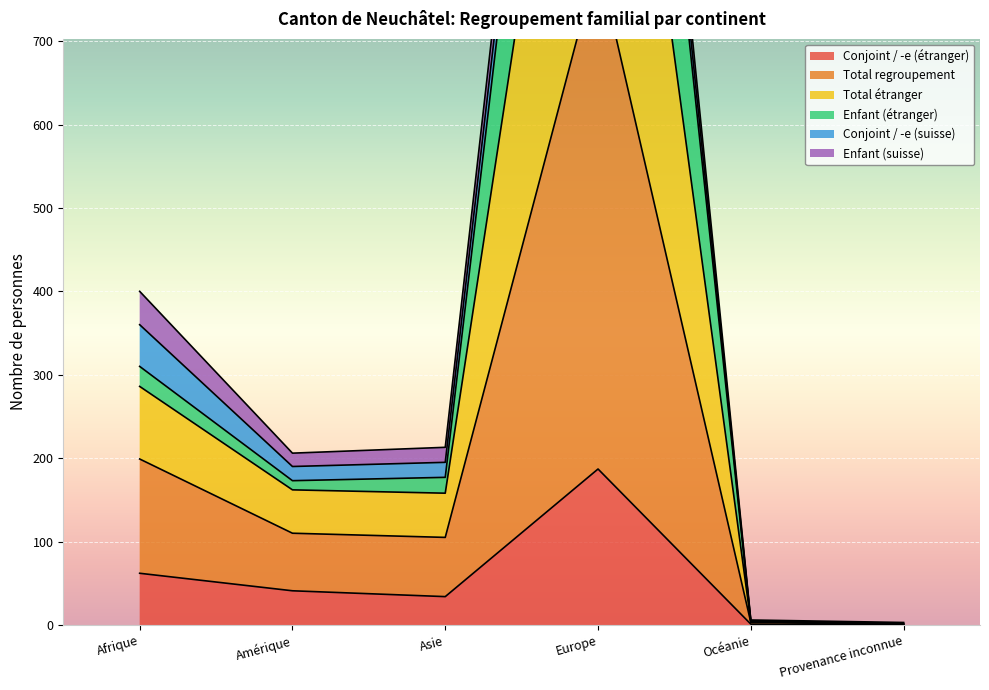

The value of Conjoint / -e (étranger) at Afrique is 29. True or false?

False